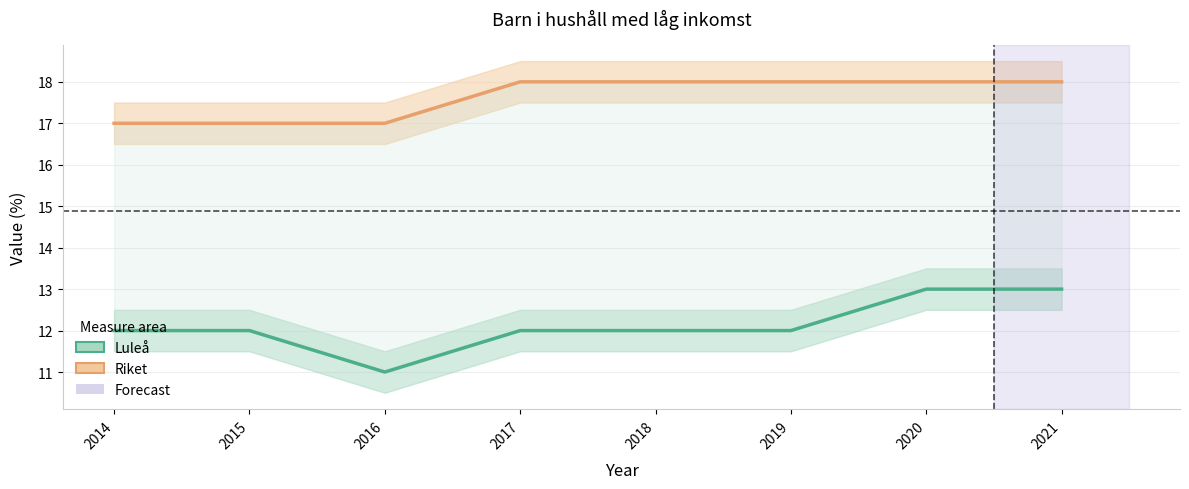

What is the value of the Luleå point at the 8th from the left?

13